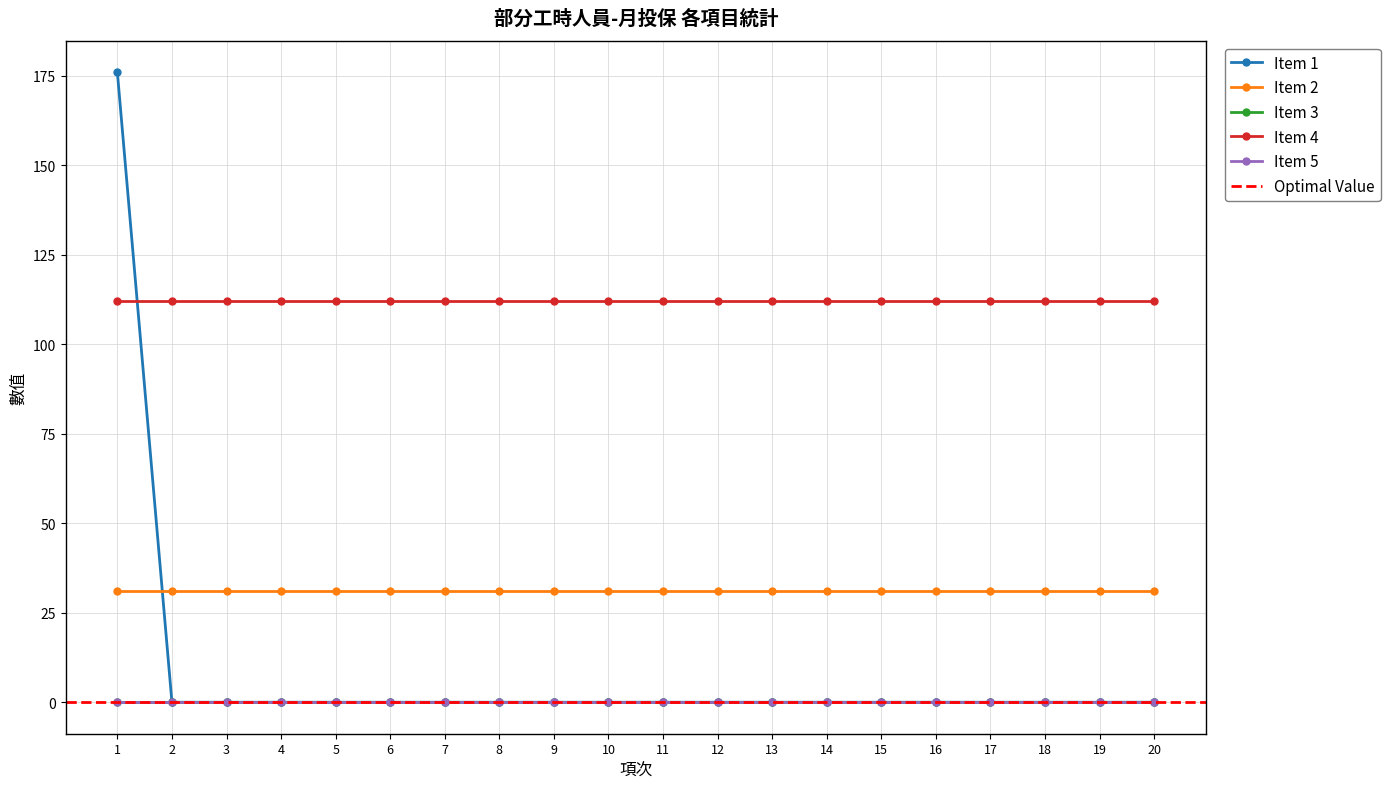

Which series ends up on top after the final intersection of Item 1 and Item 4?

Item 4